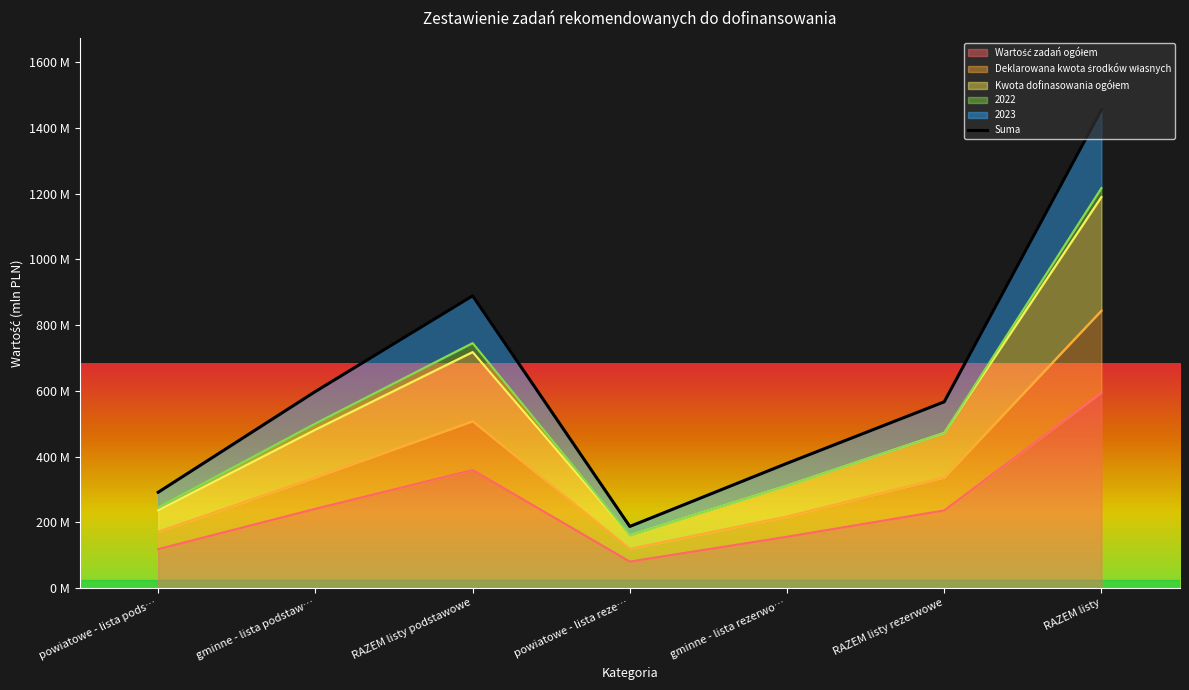

In 2023, how many points are higher than both neighbors (excluding endpoints)?

1